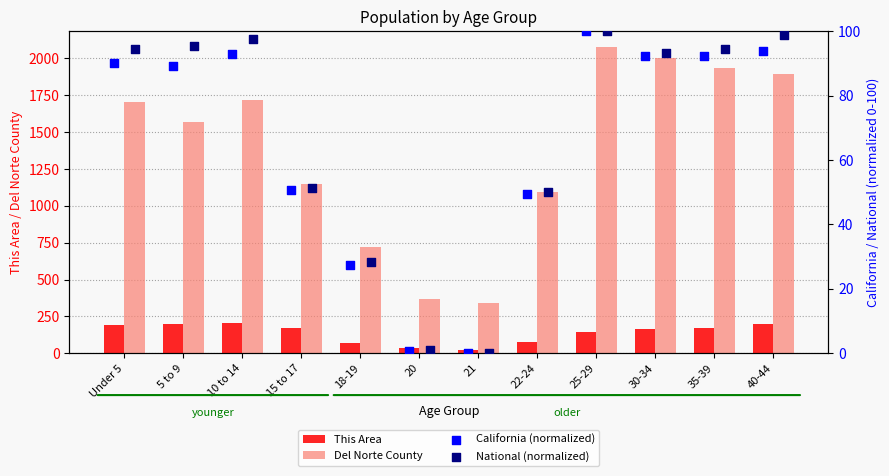

Which series contains the lowest Y value?

California (normalized)